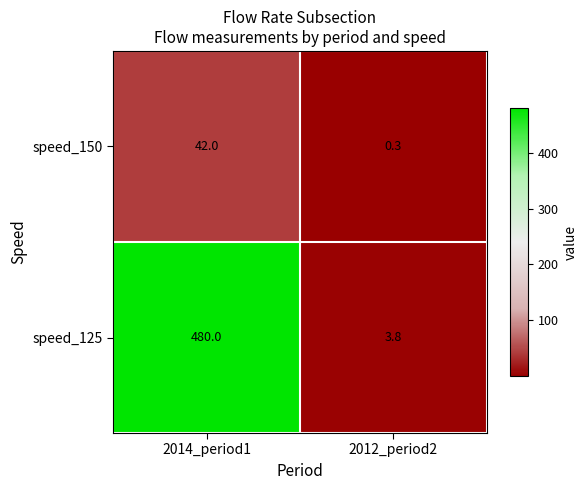

What is the smallest value displayed?

0.3